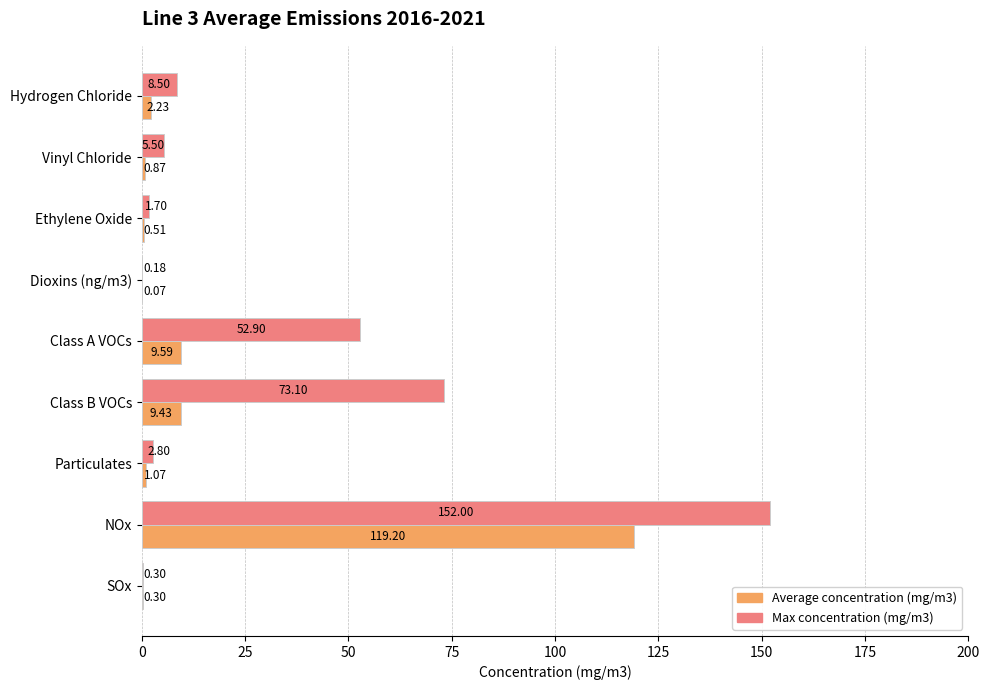

At which category does the chart reach its peak across all series?

NOx